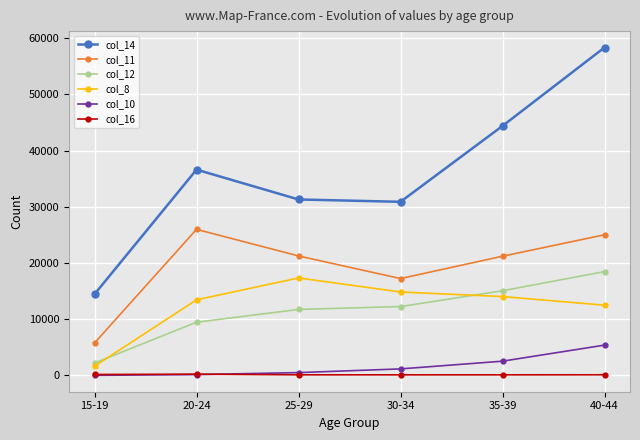

The value of col_11 at 40-44 is 42957. True or false?

False